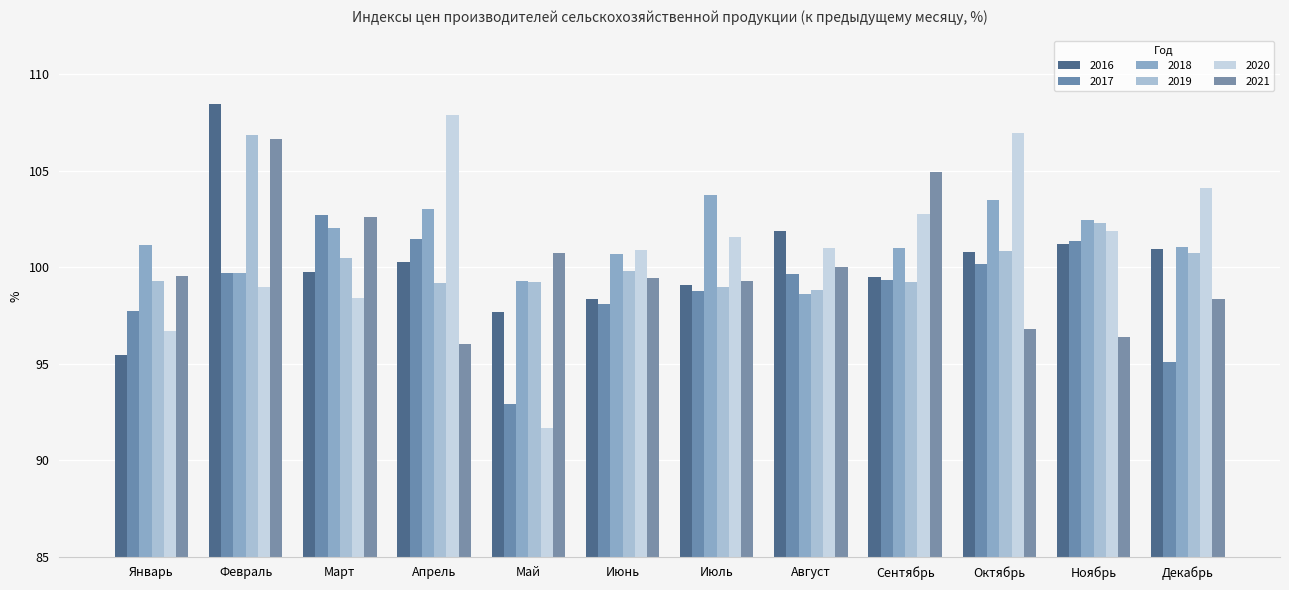

What position from the right is Июнь?

7